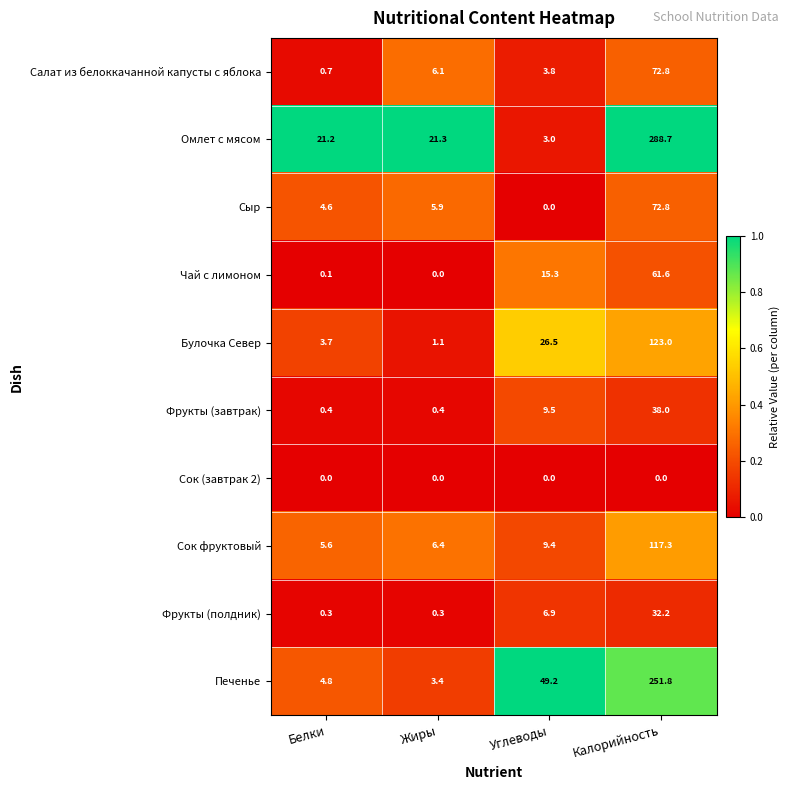

What is the difference between the maximum and minimum values in the Сыр series?

72.8